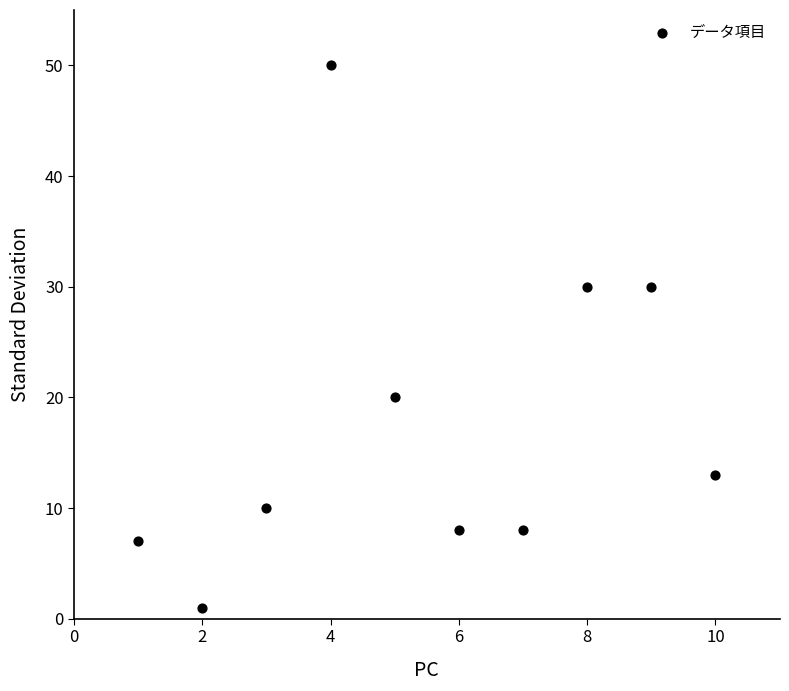

What is the range of X values (max minus min)?

9